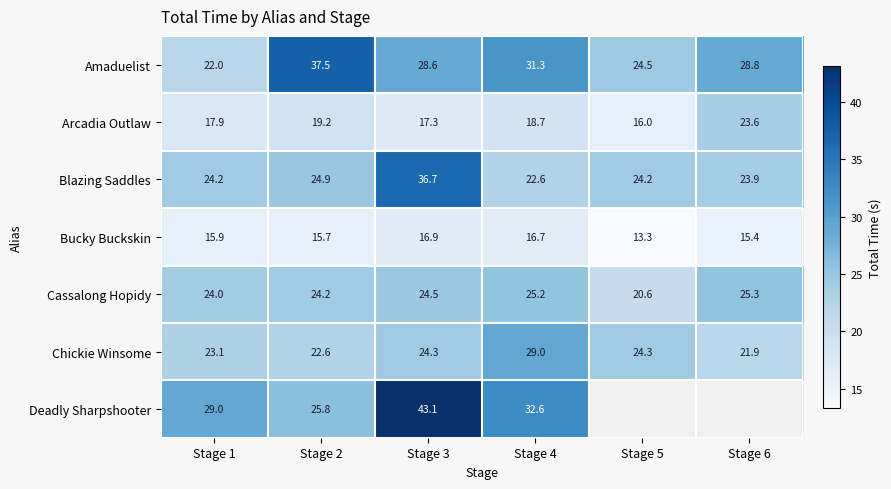

Which category has the lowest value in the Chickie Winsome series?

Stage 6